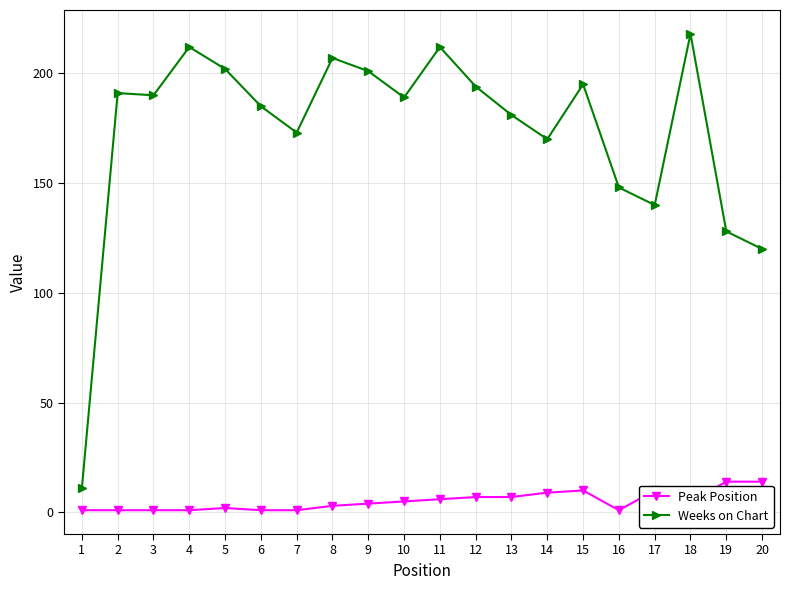

Is it true that Weeks on Chart equals 173 at 7?

True